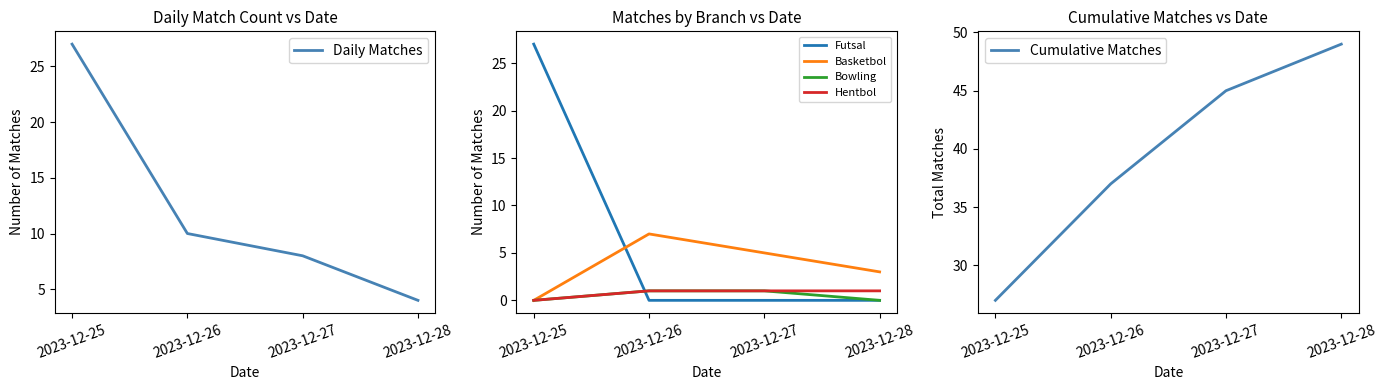

Read the Daily Matches value at 2023-12-25, to the nearest 5.

25